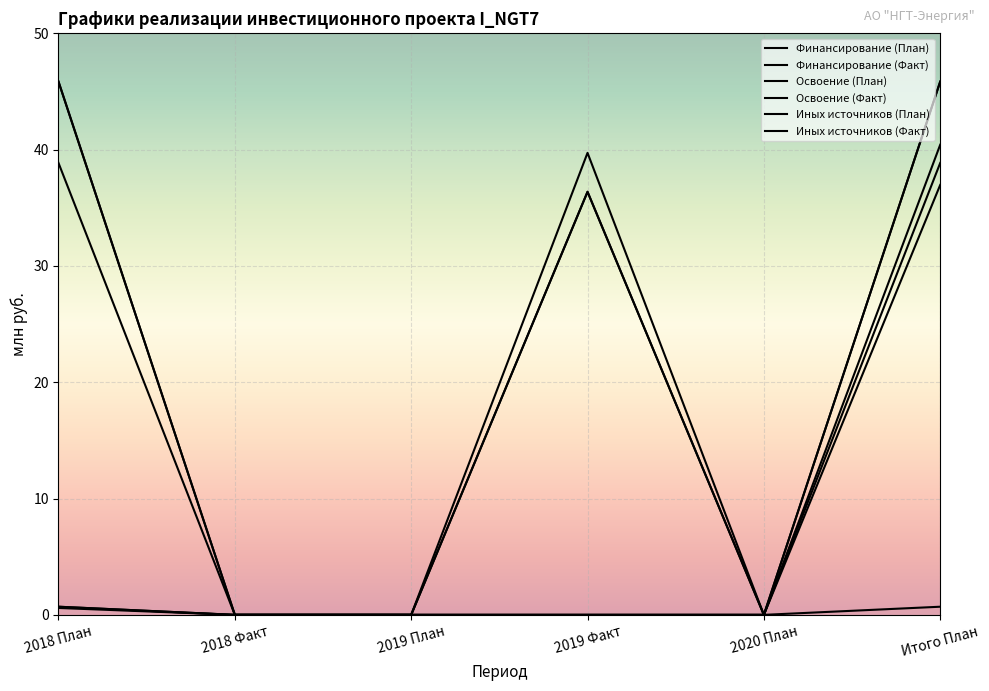

Does the chart have visible grid lines?

Yes